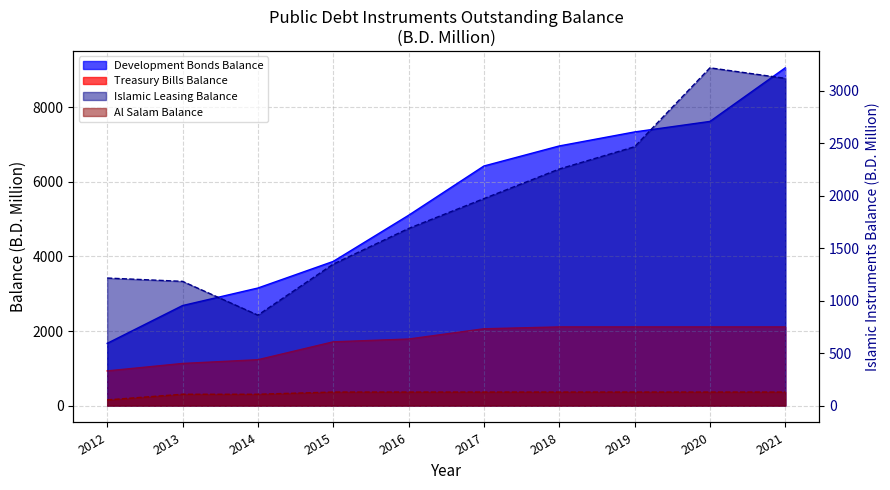

Which series has the largest total across all categories?

Development Bonds Balance